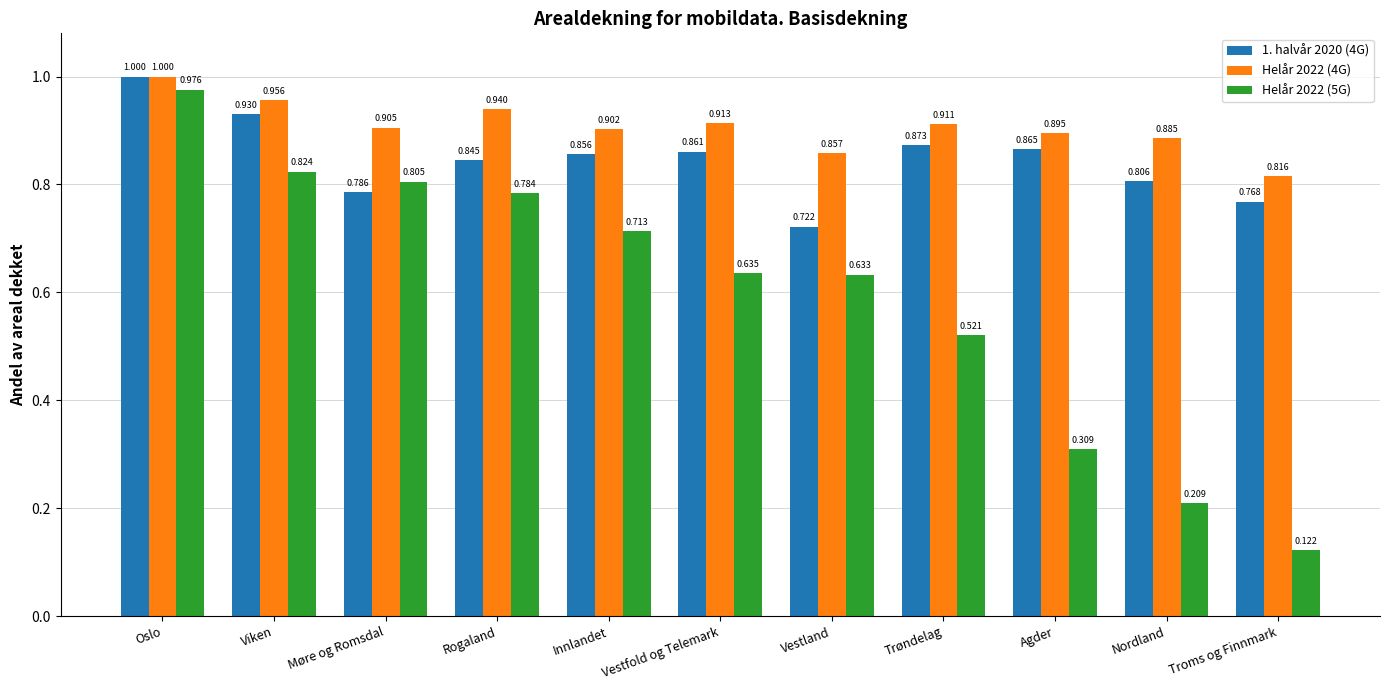

How many groups of bars are there?

11